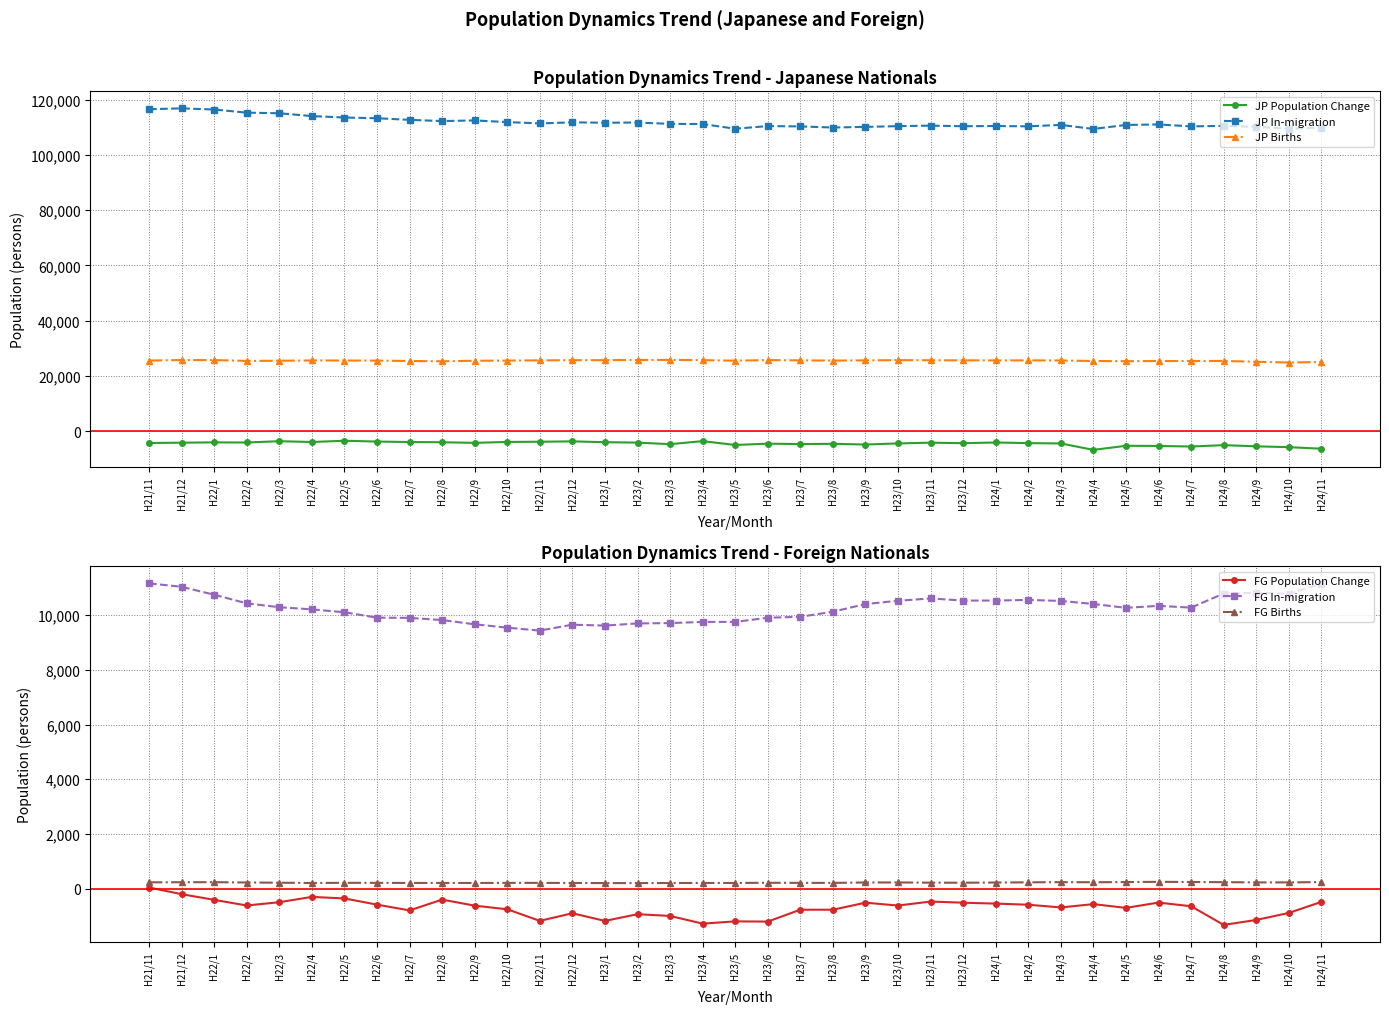

How many lines are shown in the chart?

6